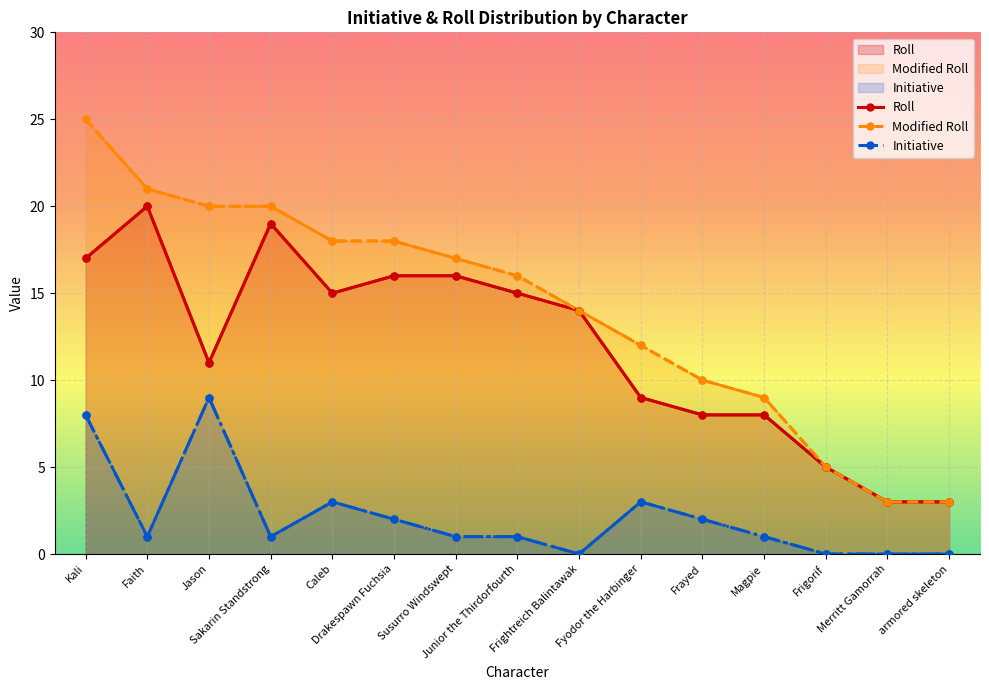

Which series has the largest total across all categories?

Modified Roll